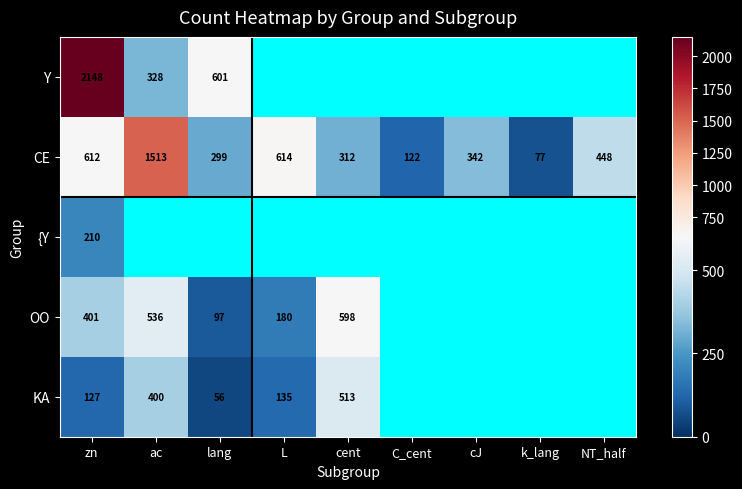

Which category has the highest value in the CE series?

ac